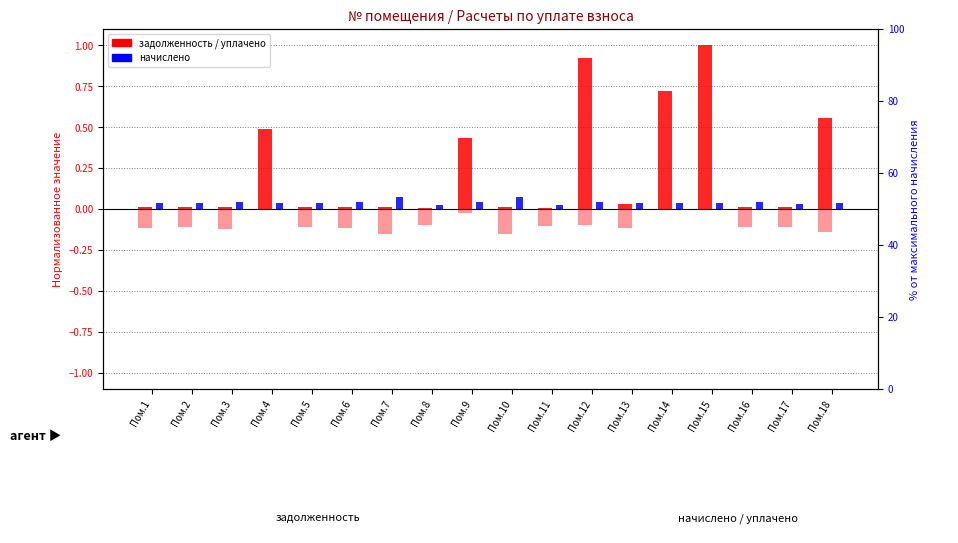

Rank the categories by уплачено value from lowest to highest.

Пом.10, Пом.7, Пом.18, Пом.3, Пом.6, Пом.13, Пом.1, Пом.2, Пом.5, Пом.17, Пом.16, Пом.11, Пом.8, Пом.12, Пом.9, Пом.4, Пом.14, Пом.15